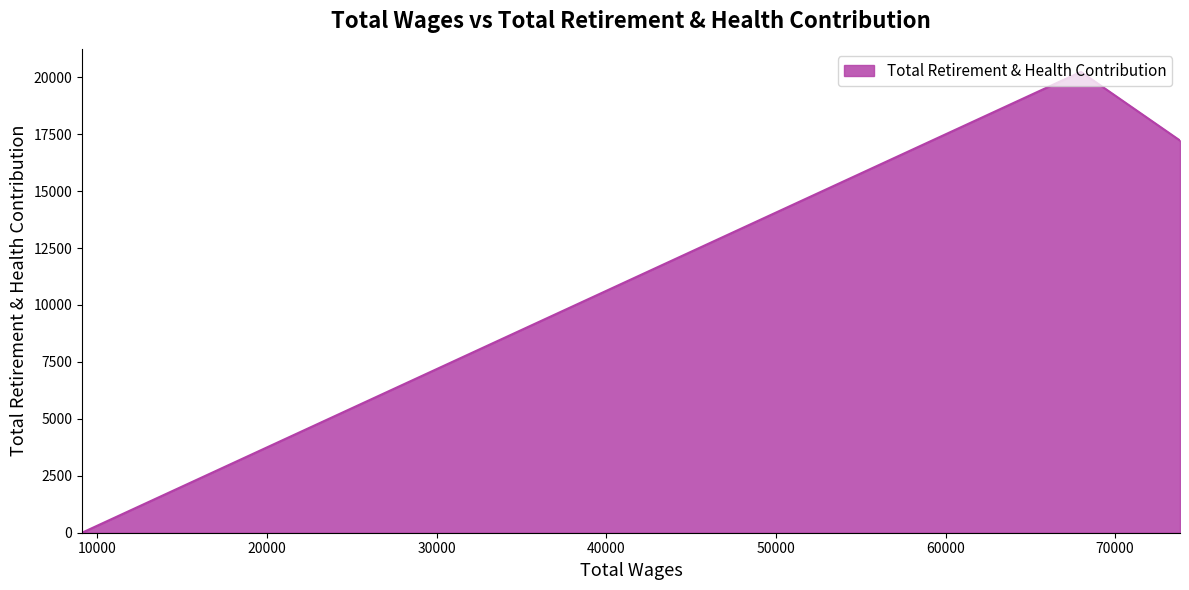

What is the maximum value shown in the chart?

20235